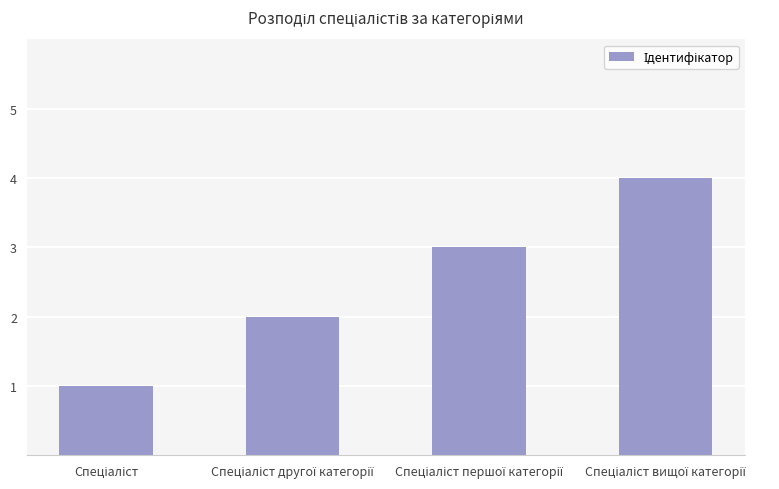

What is the sum of all values?

10